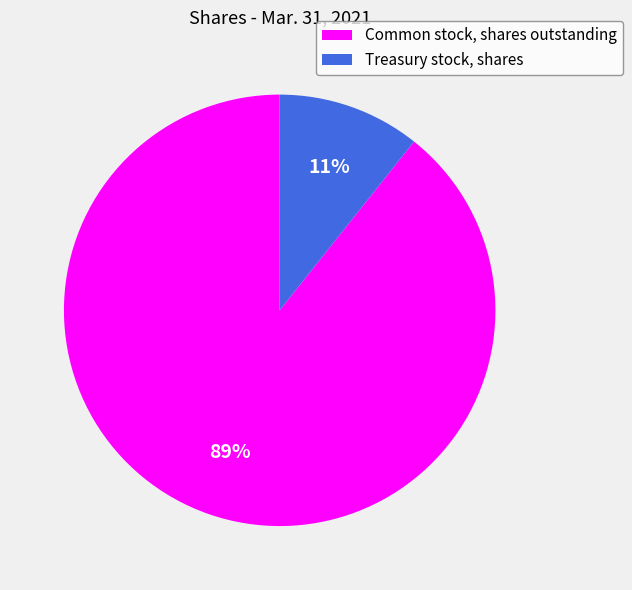

Is the sum of Common stock, shares outstanding and Treasury stock, shares greater than half?

Yes